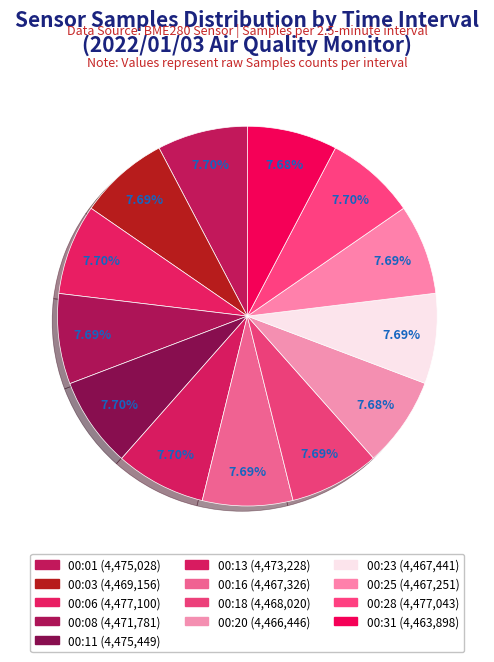

What is the largest slice in the pie chart?

00:06